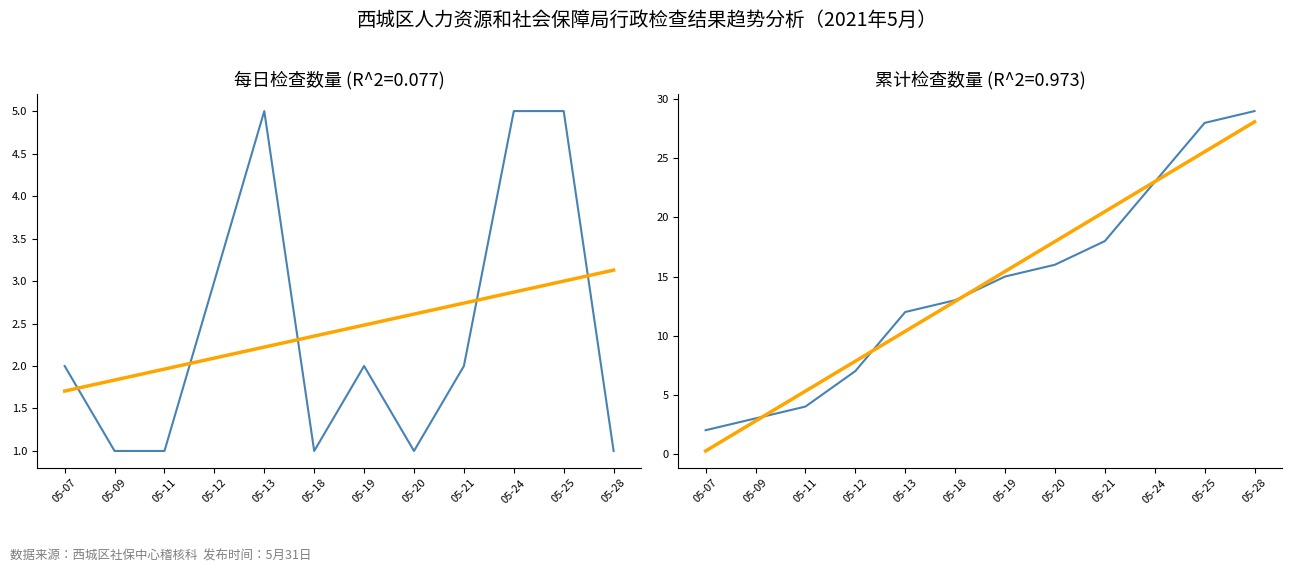

True or false: 日检查数量 and 累计检查数量 cross at least once.

False